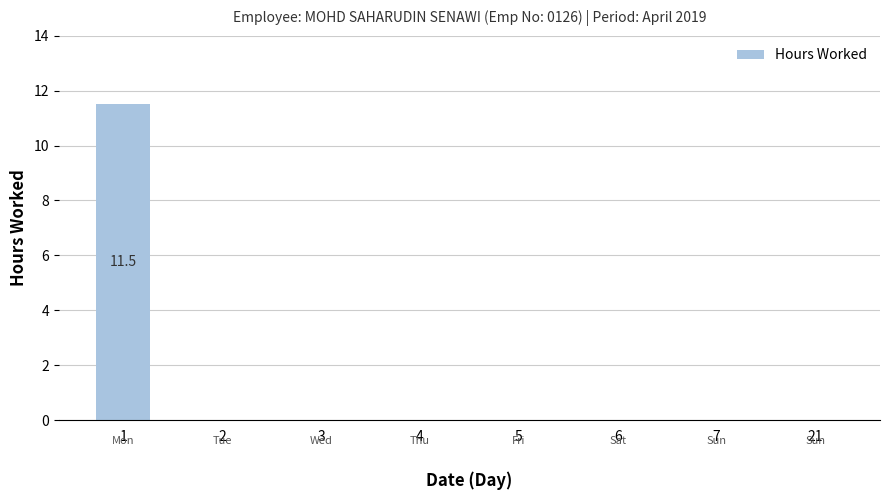

Which label corresponds to the largest value in the chart?

1